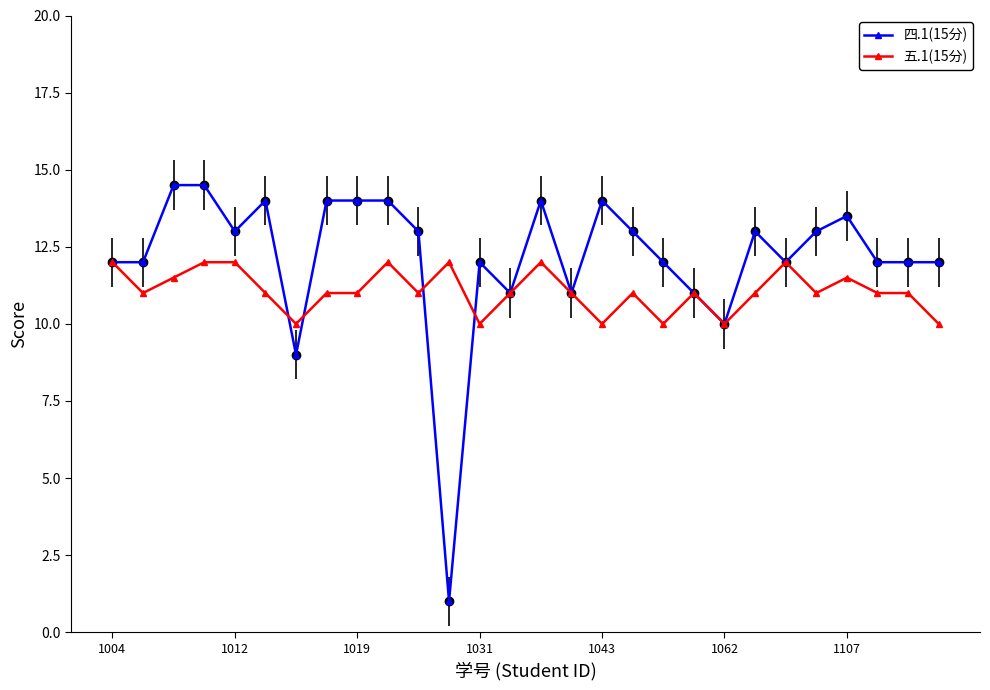

What is the greatest value displayed?

14.5